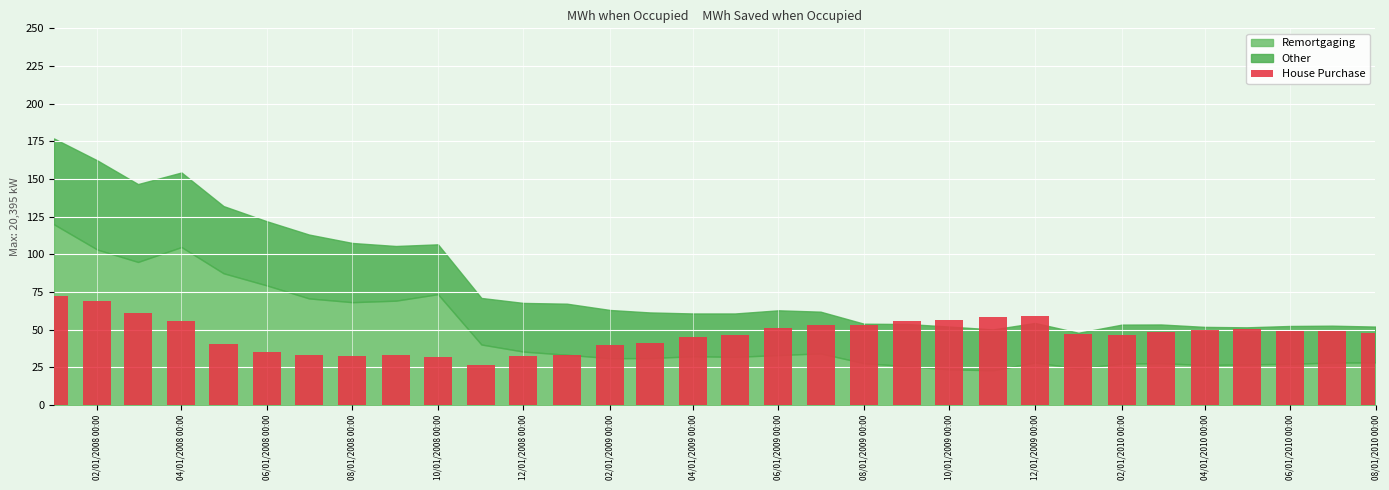

How many distinct data groups are displayed?

1